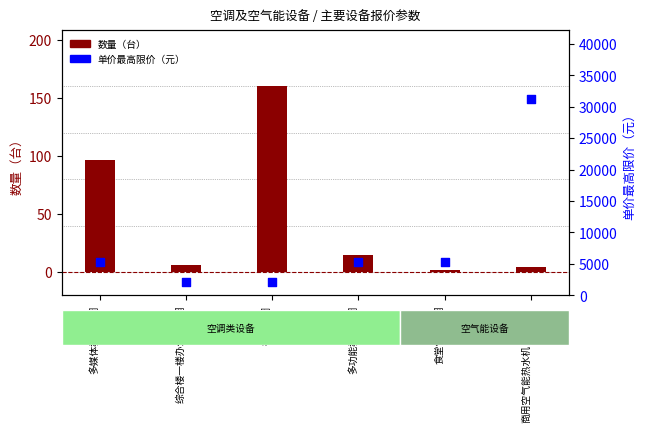

Which series contains the lowest Y value?

数量（台）